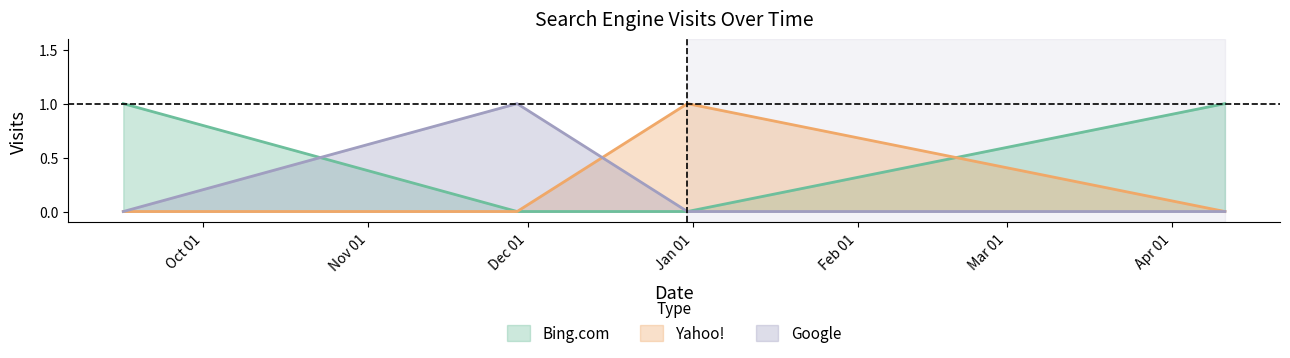

List the labels in order of Google value, smallest first.

2020-09-16, 2020-12-31, 2021-04-11, 2020-11-29